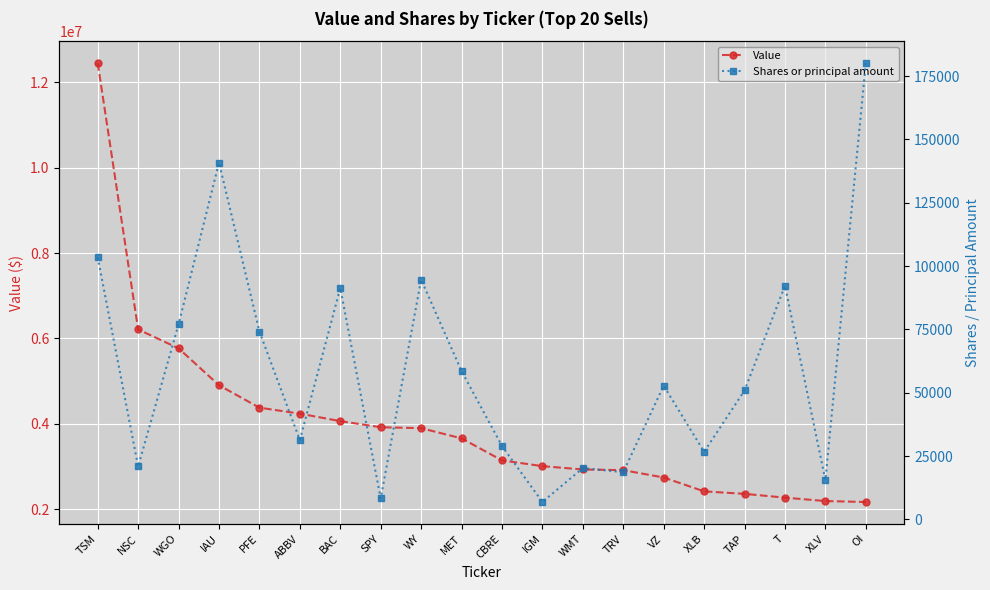

How many interior local peaks does the Shares or principal amount series have?

6